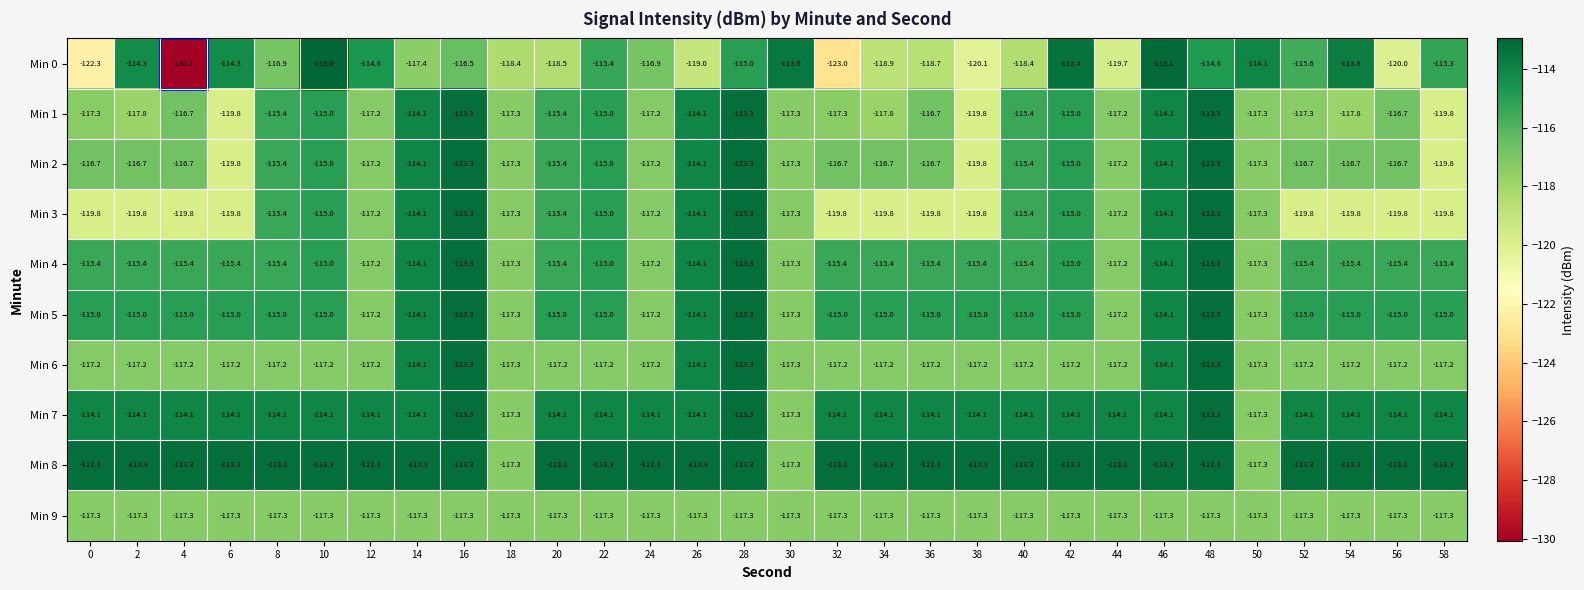

What is the average value of the Min 5 series?

-115.2